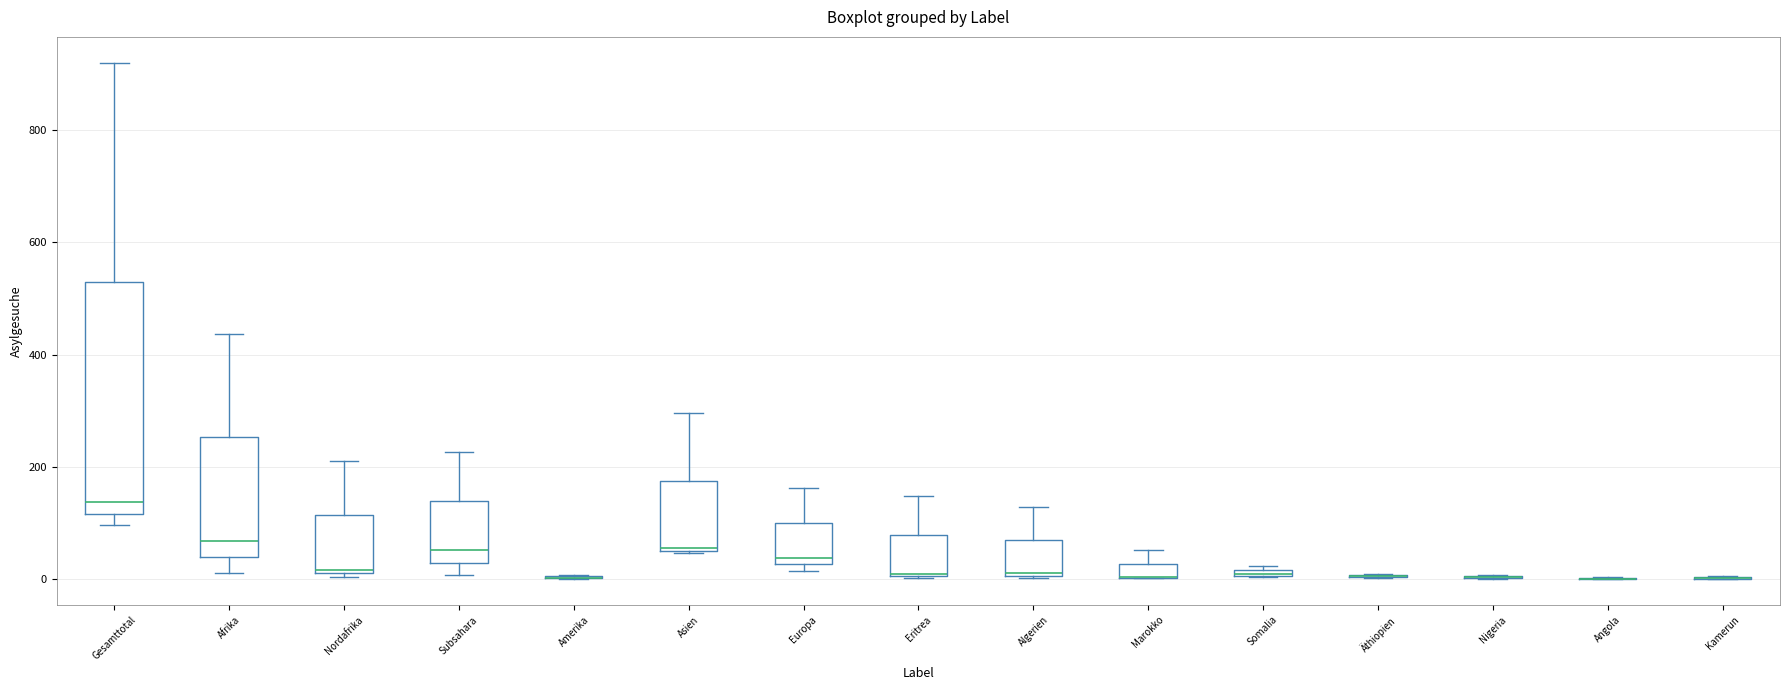

Which box is the tallest, from its lower edge to its upper edge?

Gesamttotal